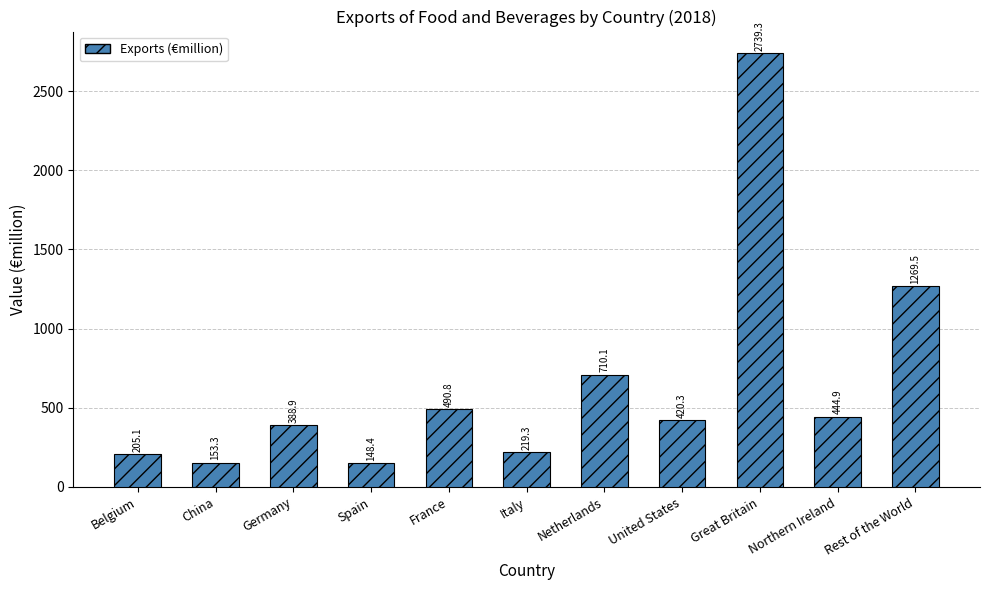

How many values exceed 420?

6